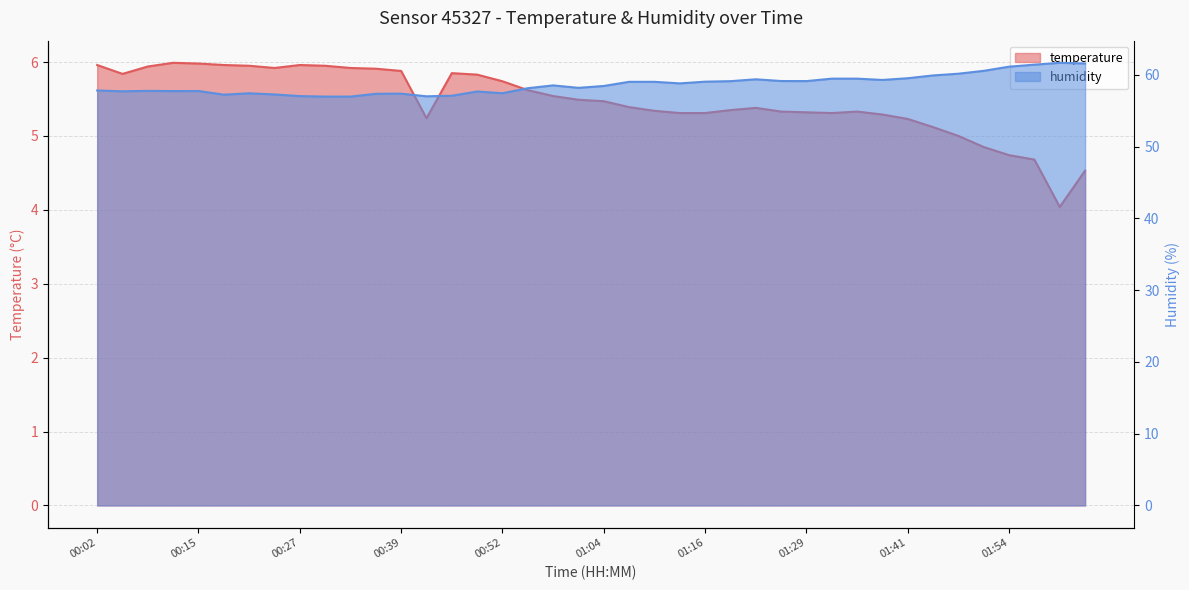

True or false: humidity and temperature cross at least once.

False